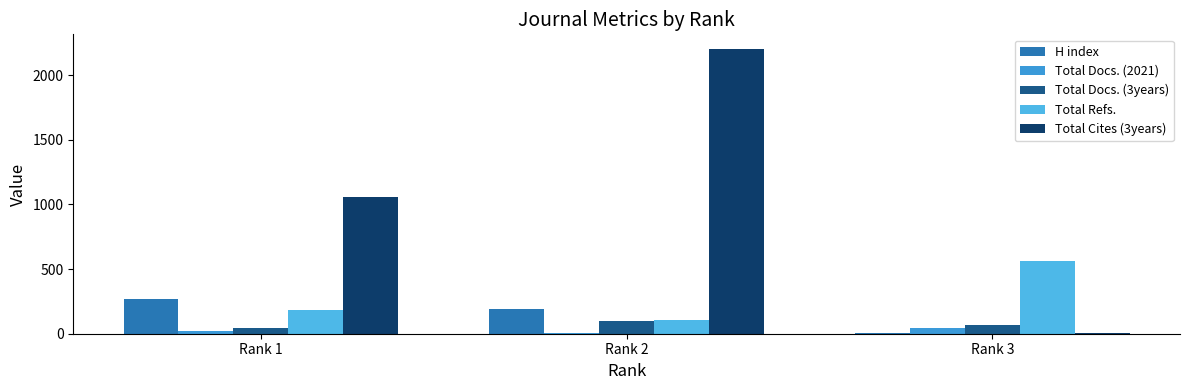

What is the value of the Total Docs. (2021) bar at the 3rd from the left?

44